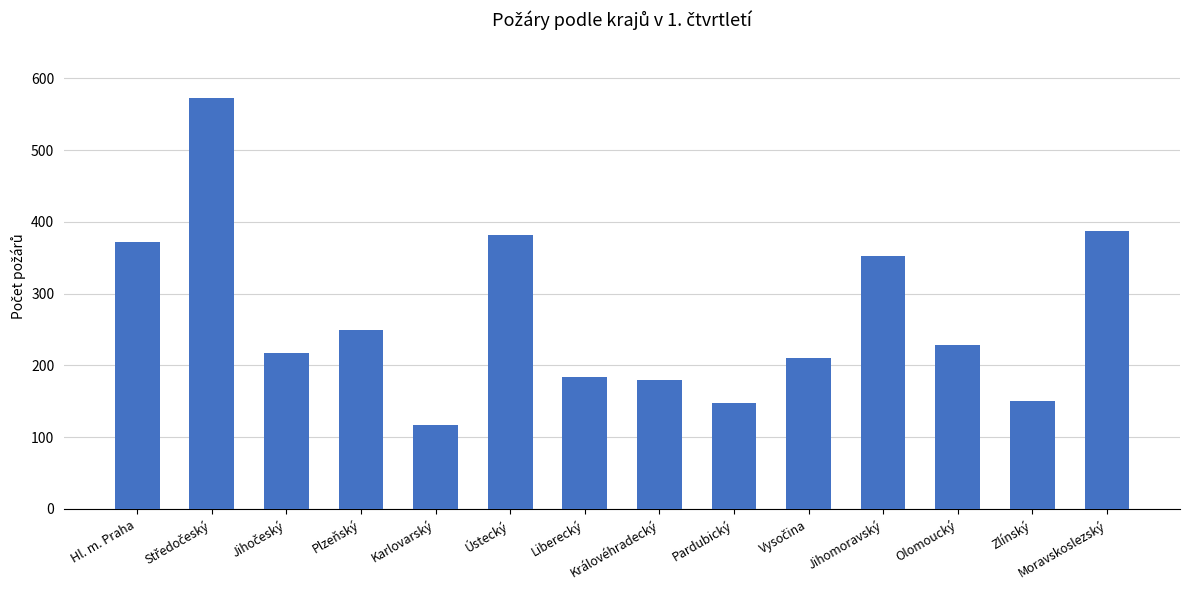

Where does the data first go above 228?

Hl. m. Praha